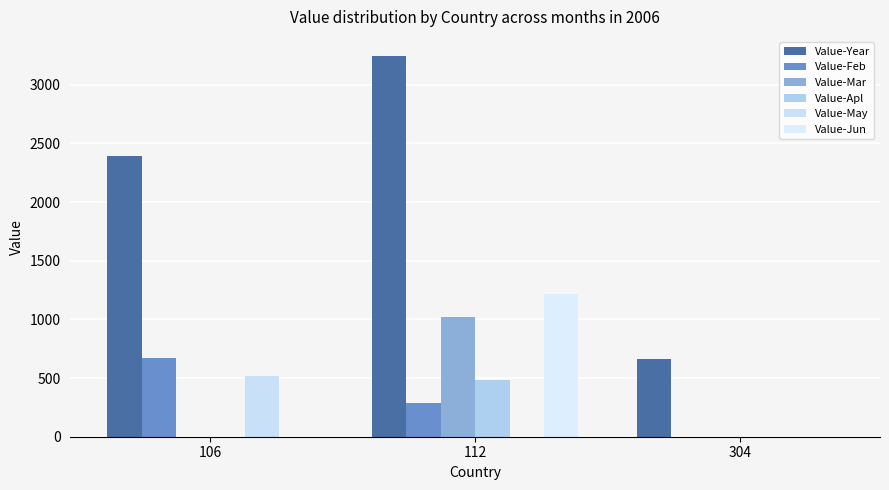

True or false: Value-May has a value of 520 at 106.

True